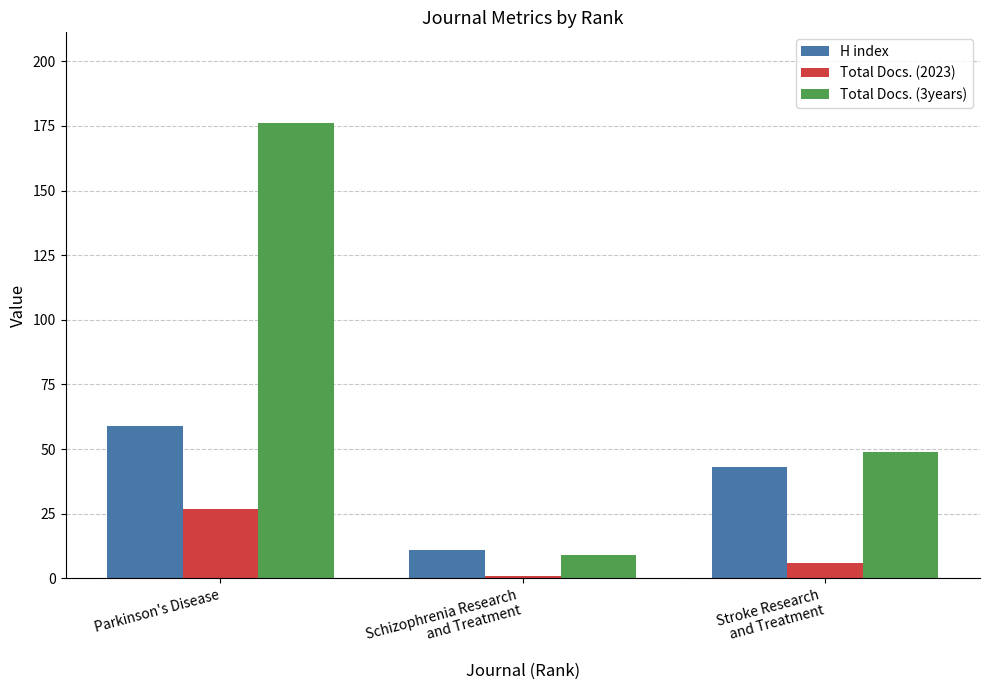

How many groups of bars are there?

3